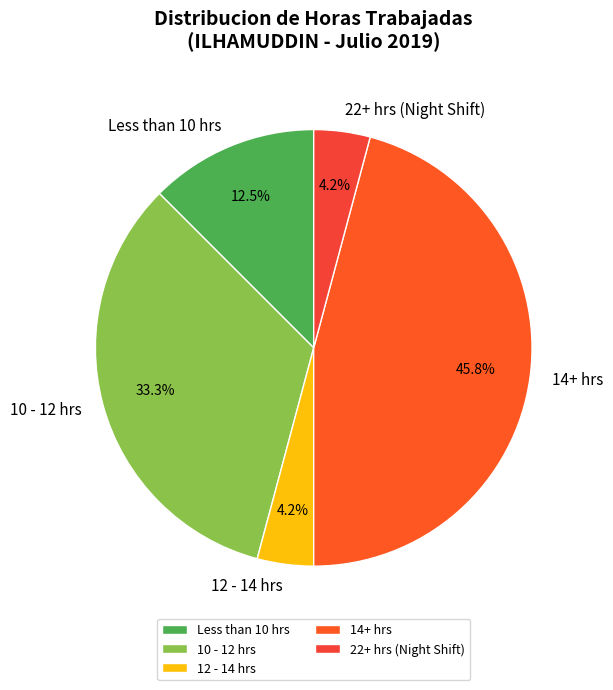

To the nearest percent, what is the difference between the largest and smallest slice percentages?

42%